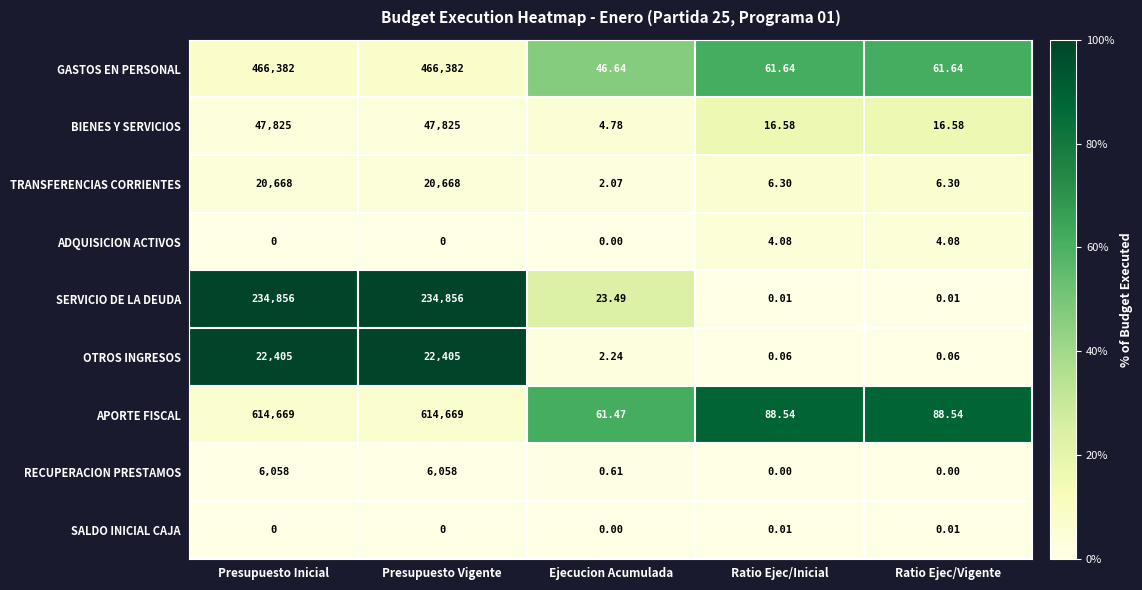

What is the difference between the highest and lowest values at Presupuesto Inicial?

614669.0